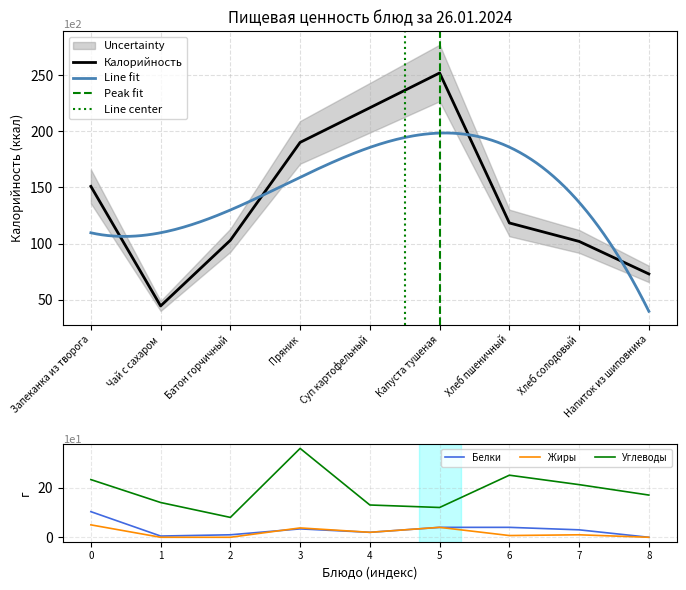

Reading left to right, what are all the values shown in this chart?

Калорийность: 151.0	44.5	103.0	190.2	221.0	252.0	118.4	102.0	73.0
Белки: 10.3	0.5	1.0	3.4	2.0	4.0	4.0	3.0	0.0
Жиры: 5.0	0.0	0.0	3.8	2.0	4.0	0.7	1.0	0.0
Углеводы: 23.2	14.0	8.0	35.8	13.0	12.0	25.0	21.2	17.0